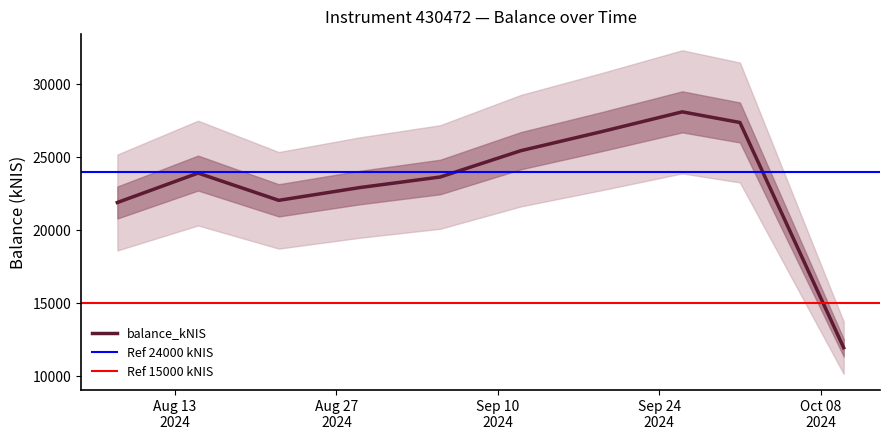

Which category has the highest value across all series?

2024-09-26